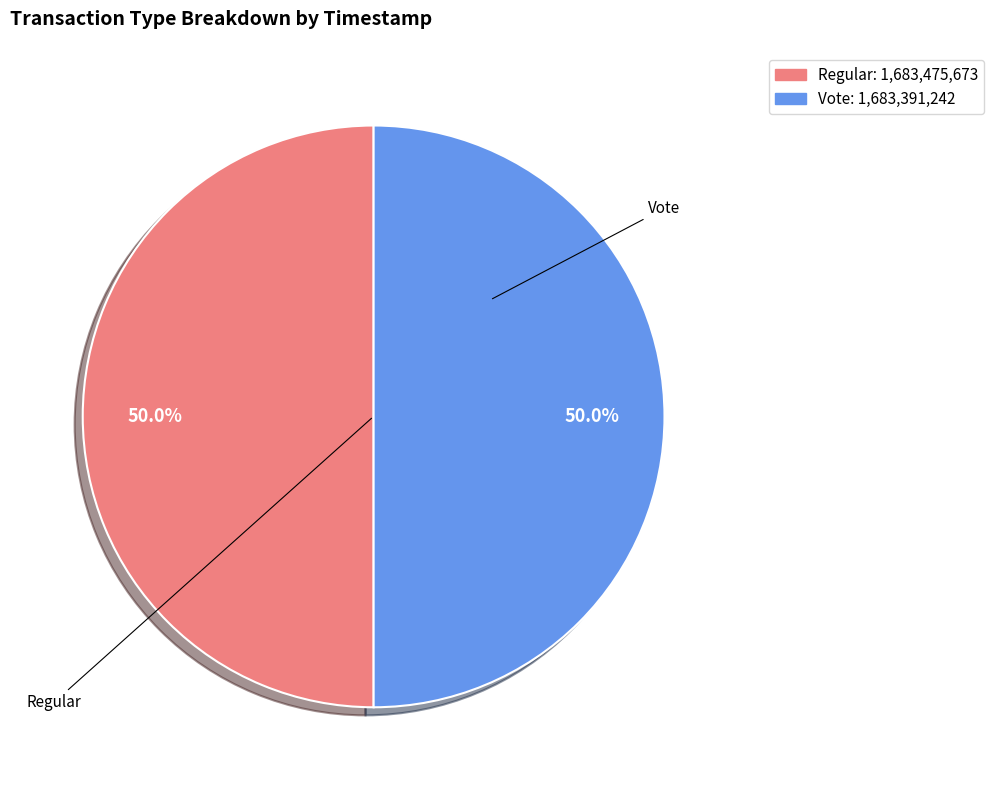

Combined, do Regular and Vote account for over 50%?

Yes